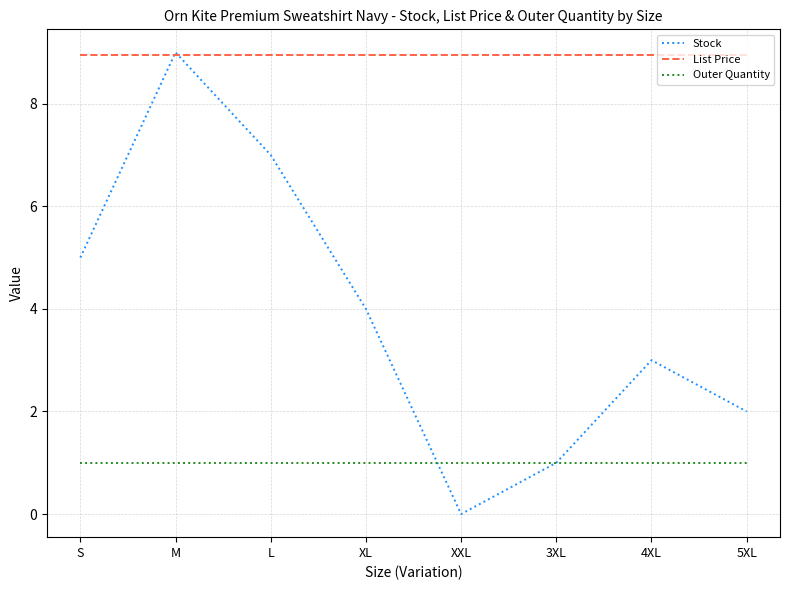

Which series has the largest range (max minus min)?

Stock